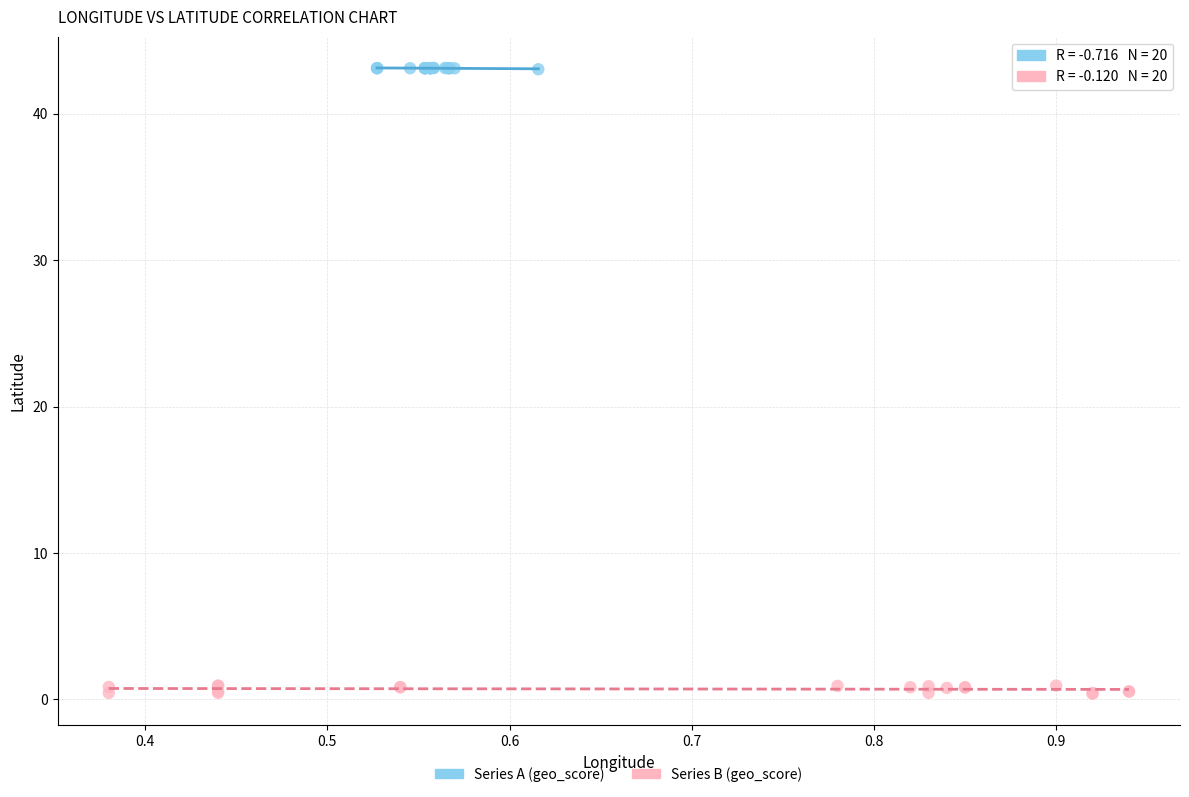

Which series reaches the maximum Y coordinate?

Series A (geo_score)